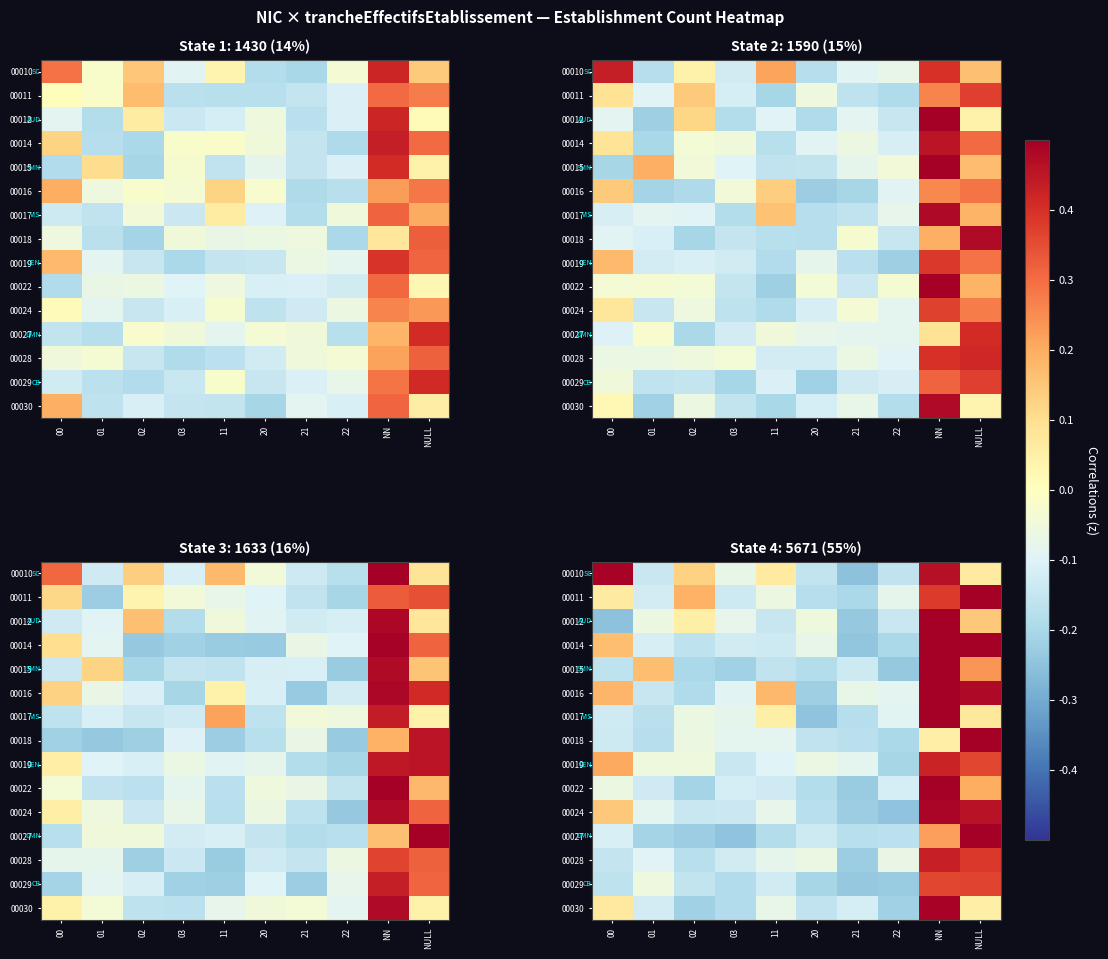

What is the sum of the 00024 values at NN and 21?

0.3